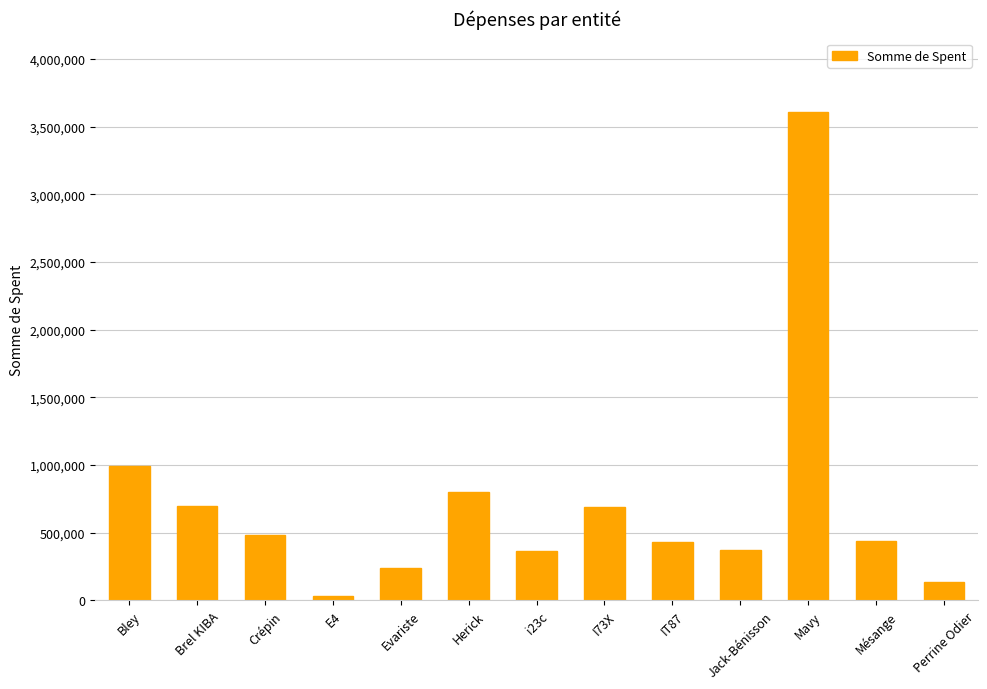

Where is the data nearest to the value 1819243?

Bley